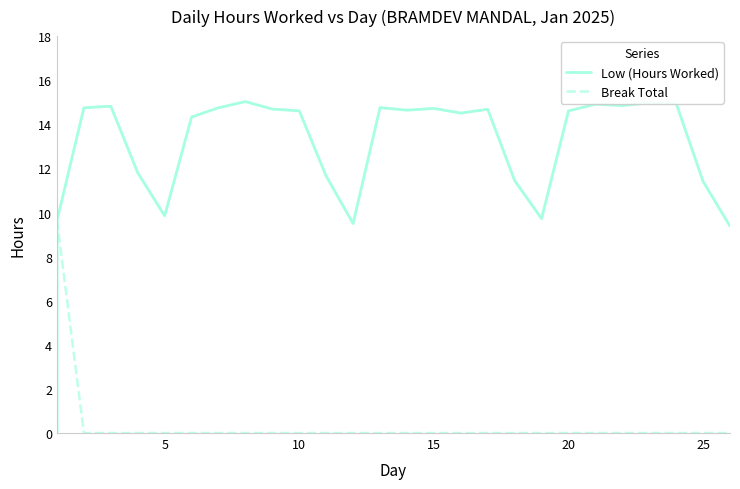

Does the chart have visible grid lines?

No